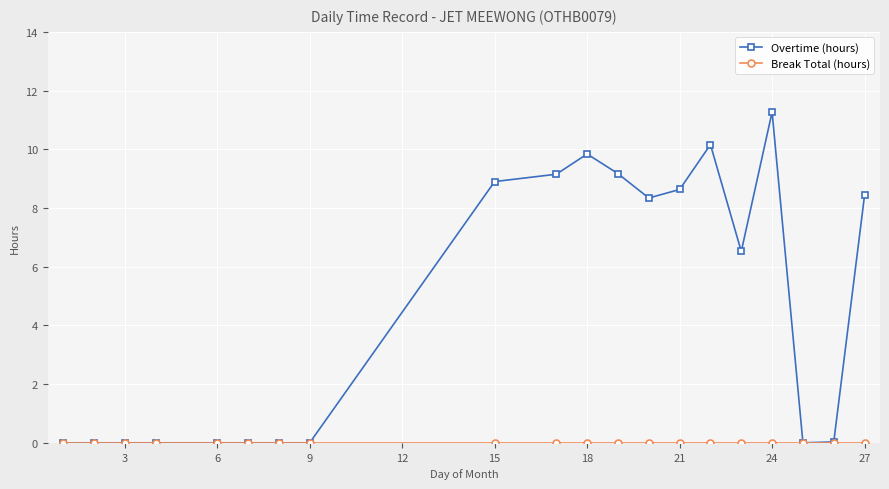

Which series has the largest total across all categories?

Overtime (hours)